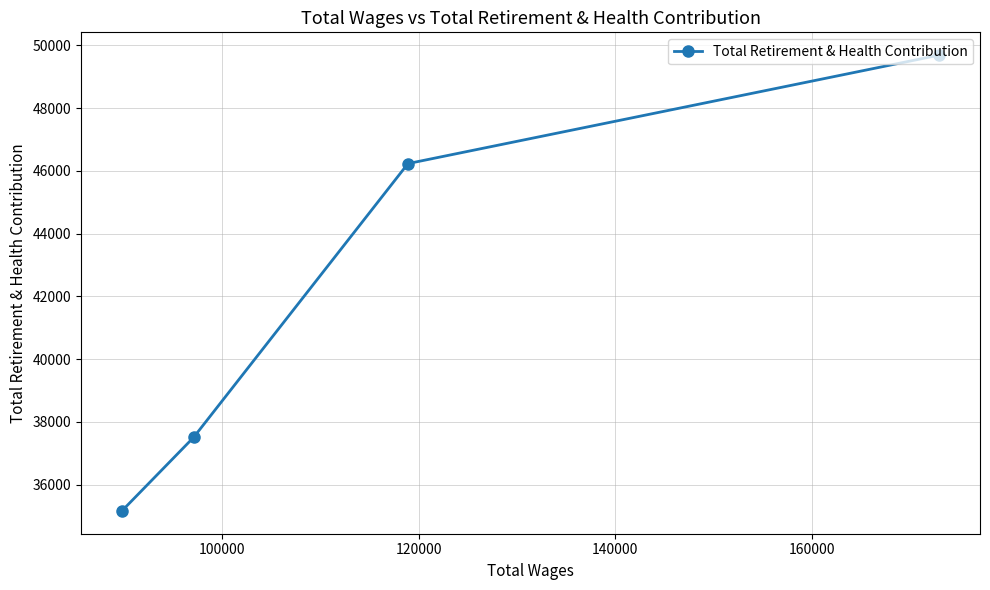

What is the value of the 4th point from the left?

49691